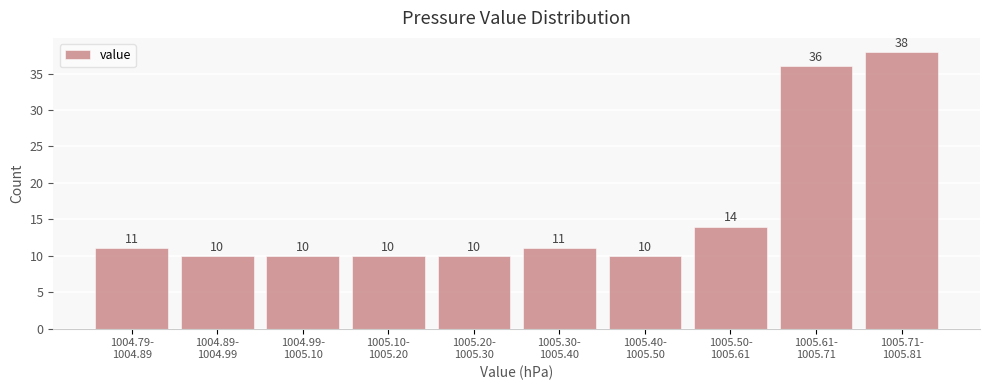

Reading right to left, extract all data points from this chart.

38	36	14	10	11	10	10	10	10	11